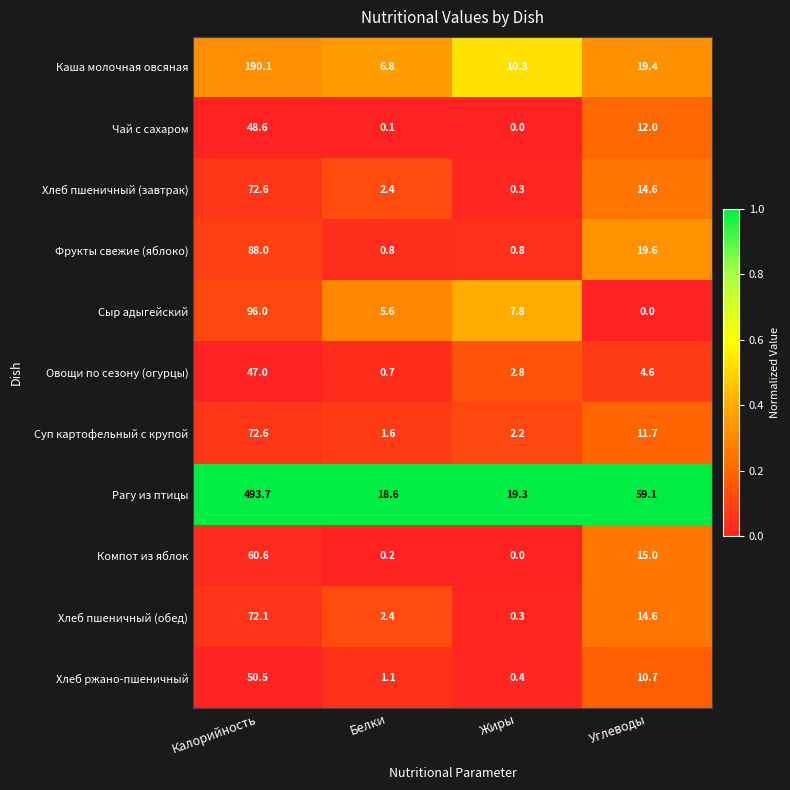

Which series has the largest range (max minus min)?

Рагу из птицы